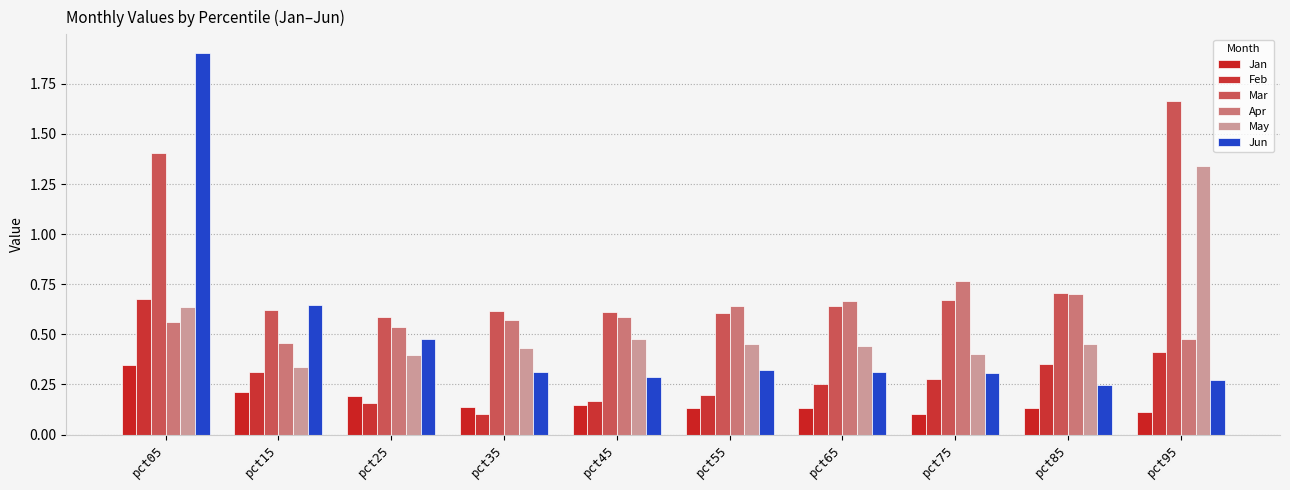

What is the spread (max minus min) of values at pct45?

0.5